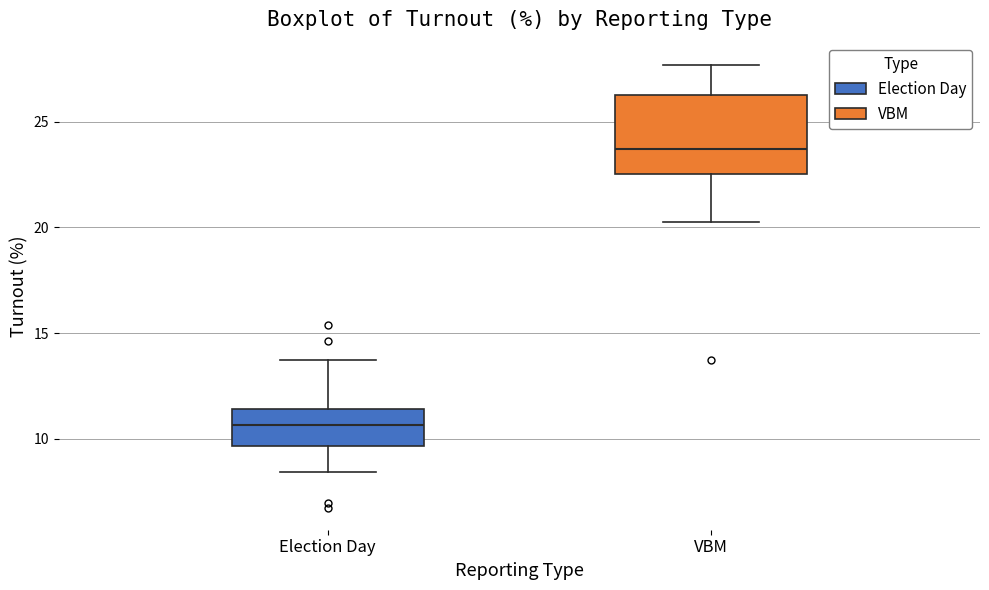

Which box is the tallest, from its lower edge to its upper edge?

VBM